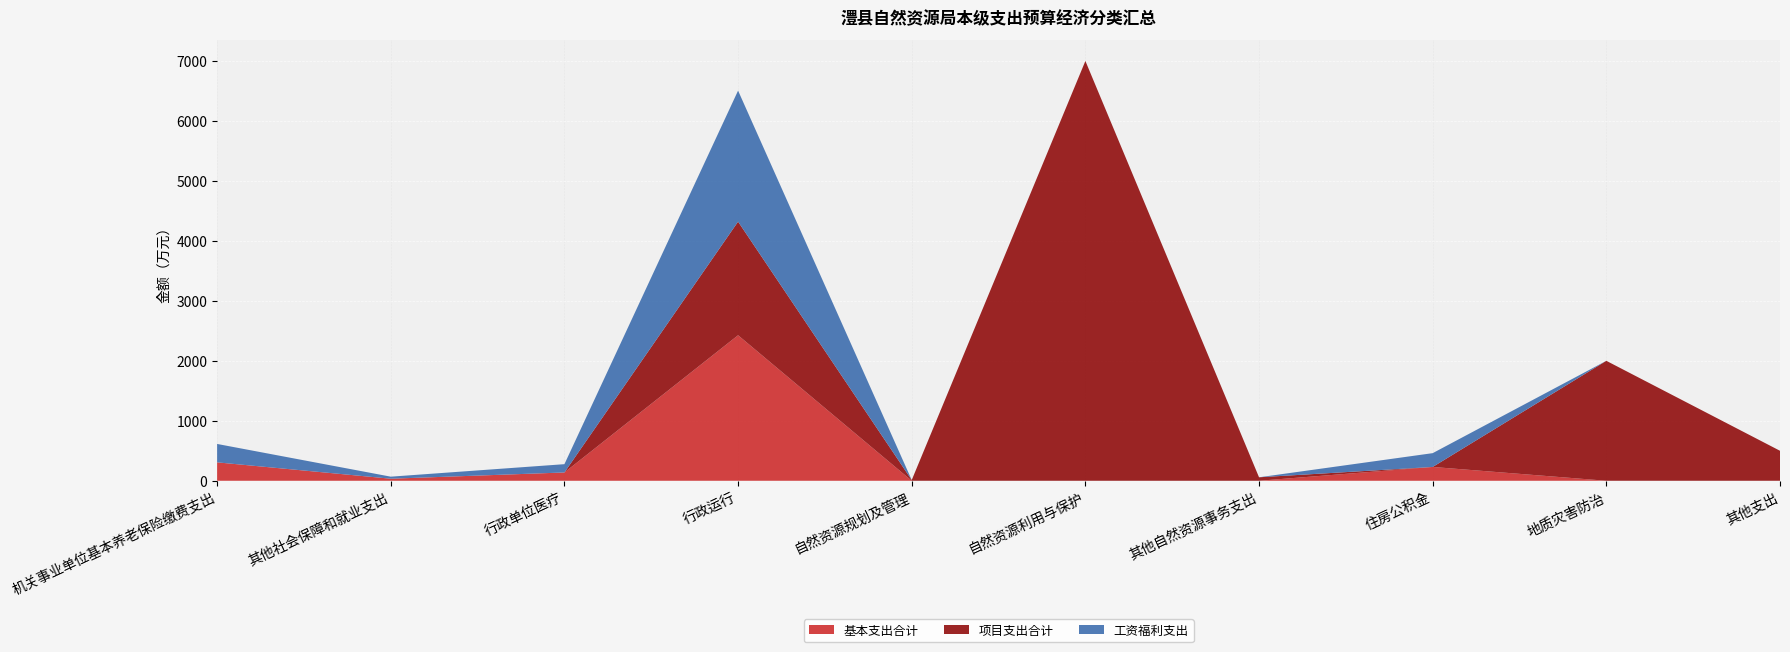

Reading left to right, transcribe all the data shown in this chart.

基本支出合计: 306.9	34.1	138.3	2426.6	0.0	0.0	0.0	230.2	0.0	0.0
项目支出合计: 0.0	0.0	0.0	1894.3	12.0	7000.0	58.0	0.0	2000.0	500.0
工资福利支出: 306.9	34.1	138.3	2185.0	0.0	0.0	0.0	230.2	0.0	0.0